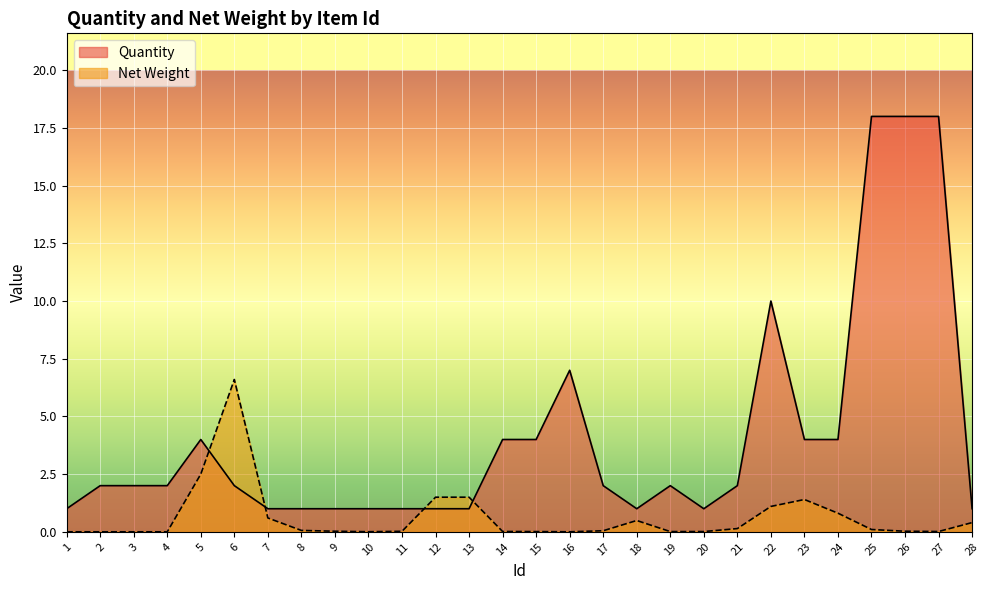

What is the sum of the Quantity values at 4 and 20?

3.0